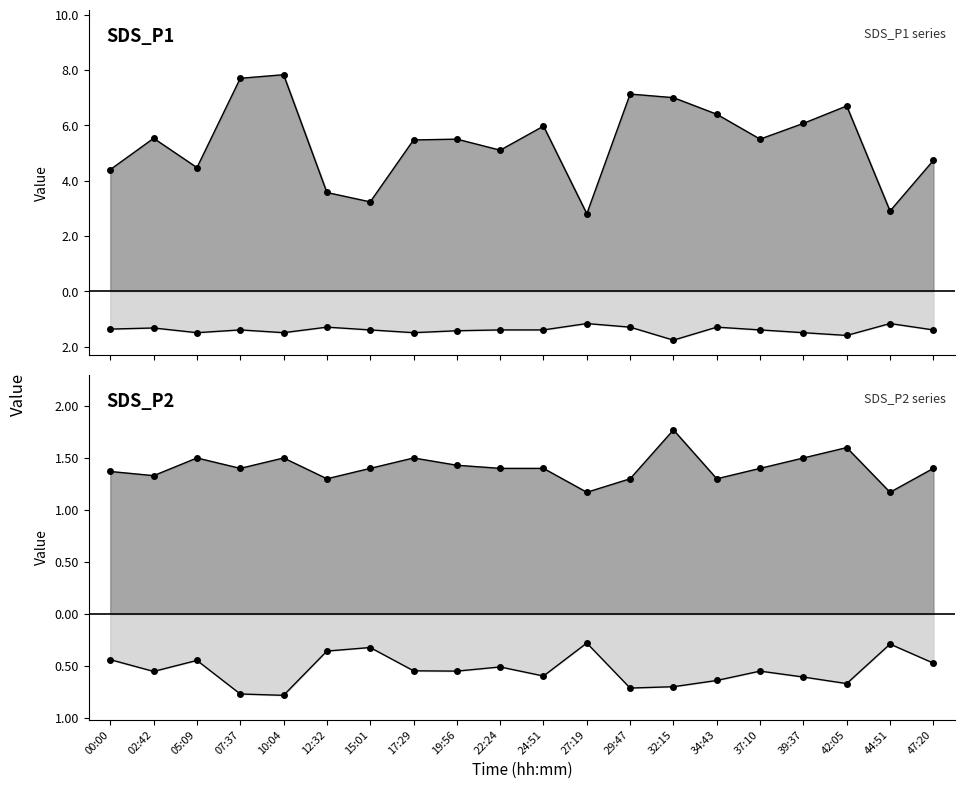

True or false: SDS_P1 has a value of 7.2 at 00:00.

False